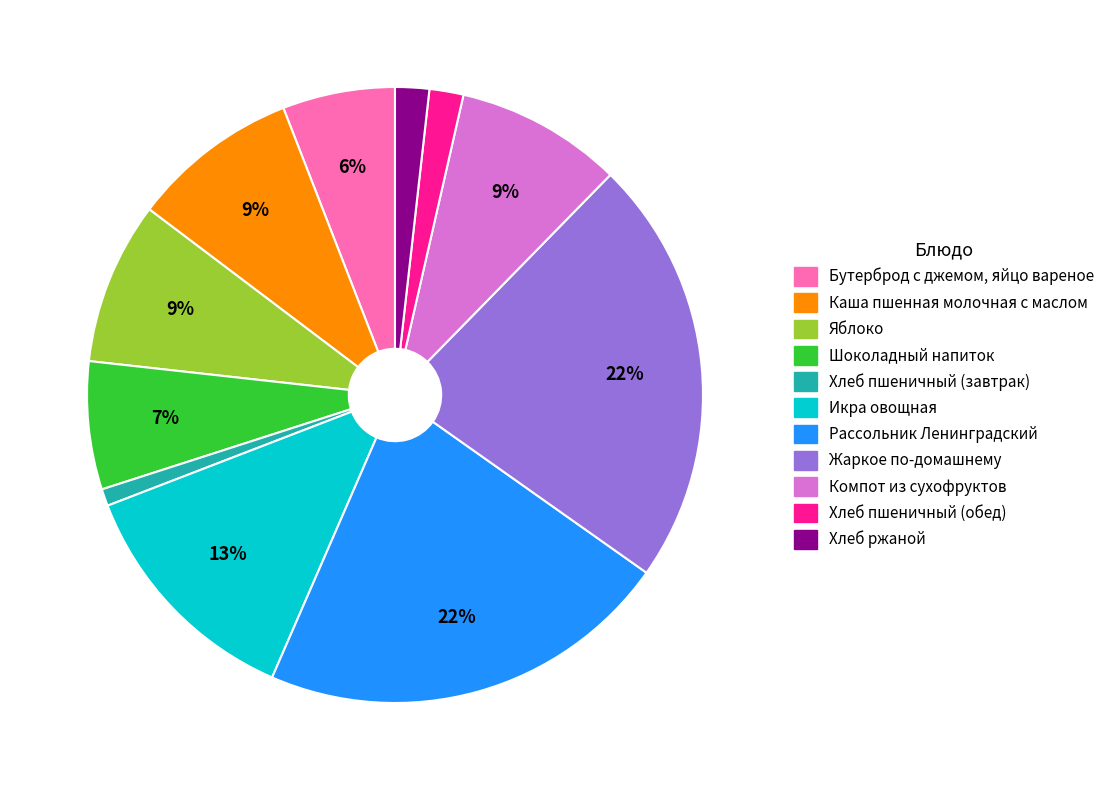

Is it true that Яблоко is 16% of the pie?

False